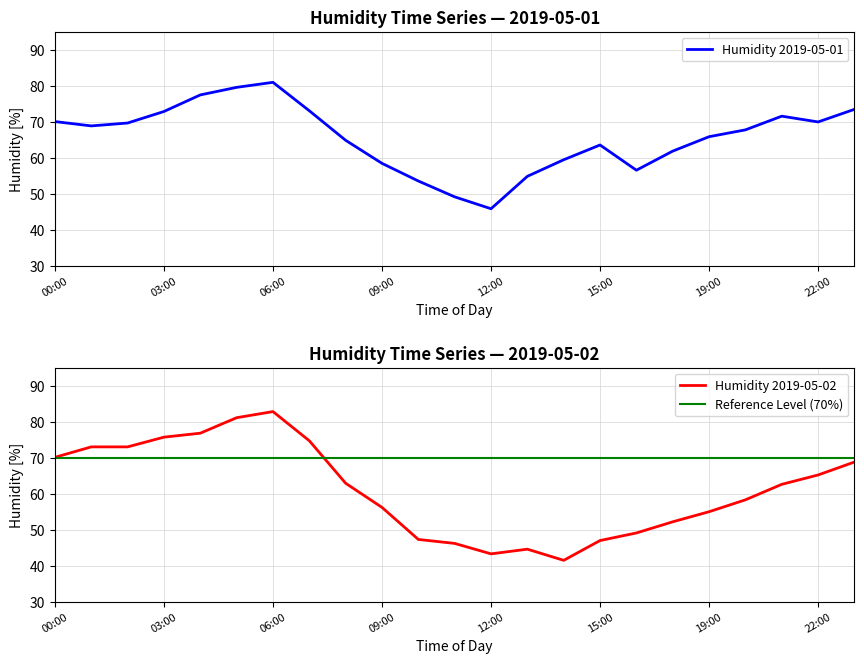

At which label does Humidity 2019-05-02 reach its peak?

06:00